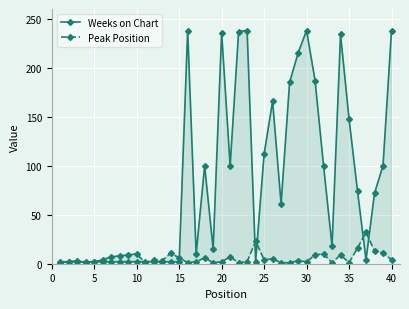

What is the greatest value displayed?

238